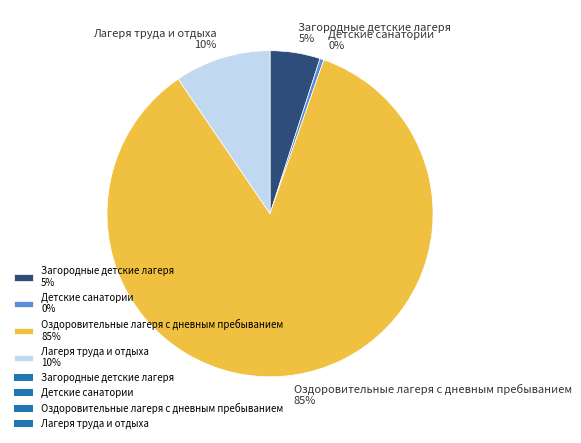

Do Лагеря труда и отдыха and Детские санатории together represent more than half of the pie?

No